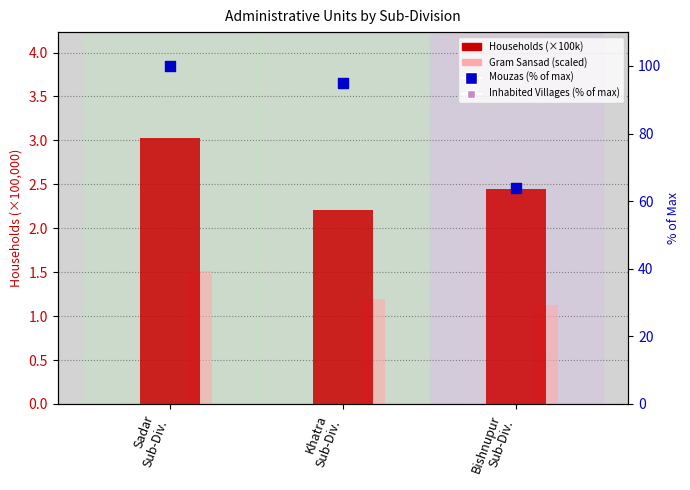

At how many categories does at least one series exceed 50?

3